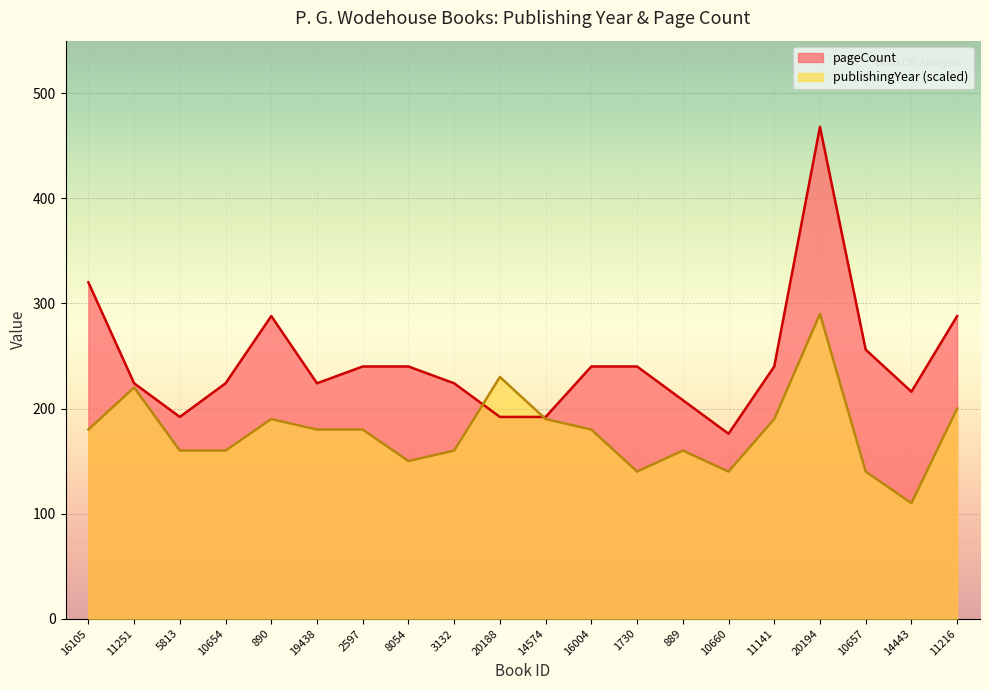

What is the difference between the second highest and minimum values in the pageCount series?

144